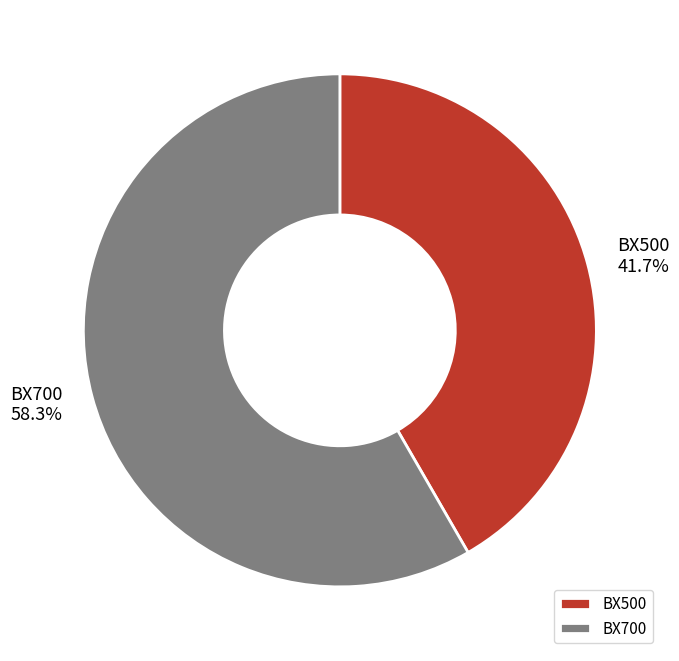

How much of the chart is everything except BX700?

41.7%